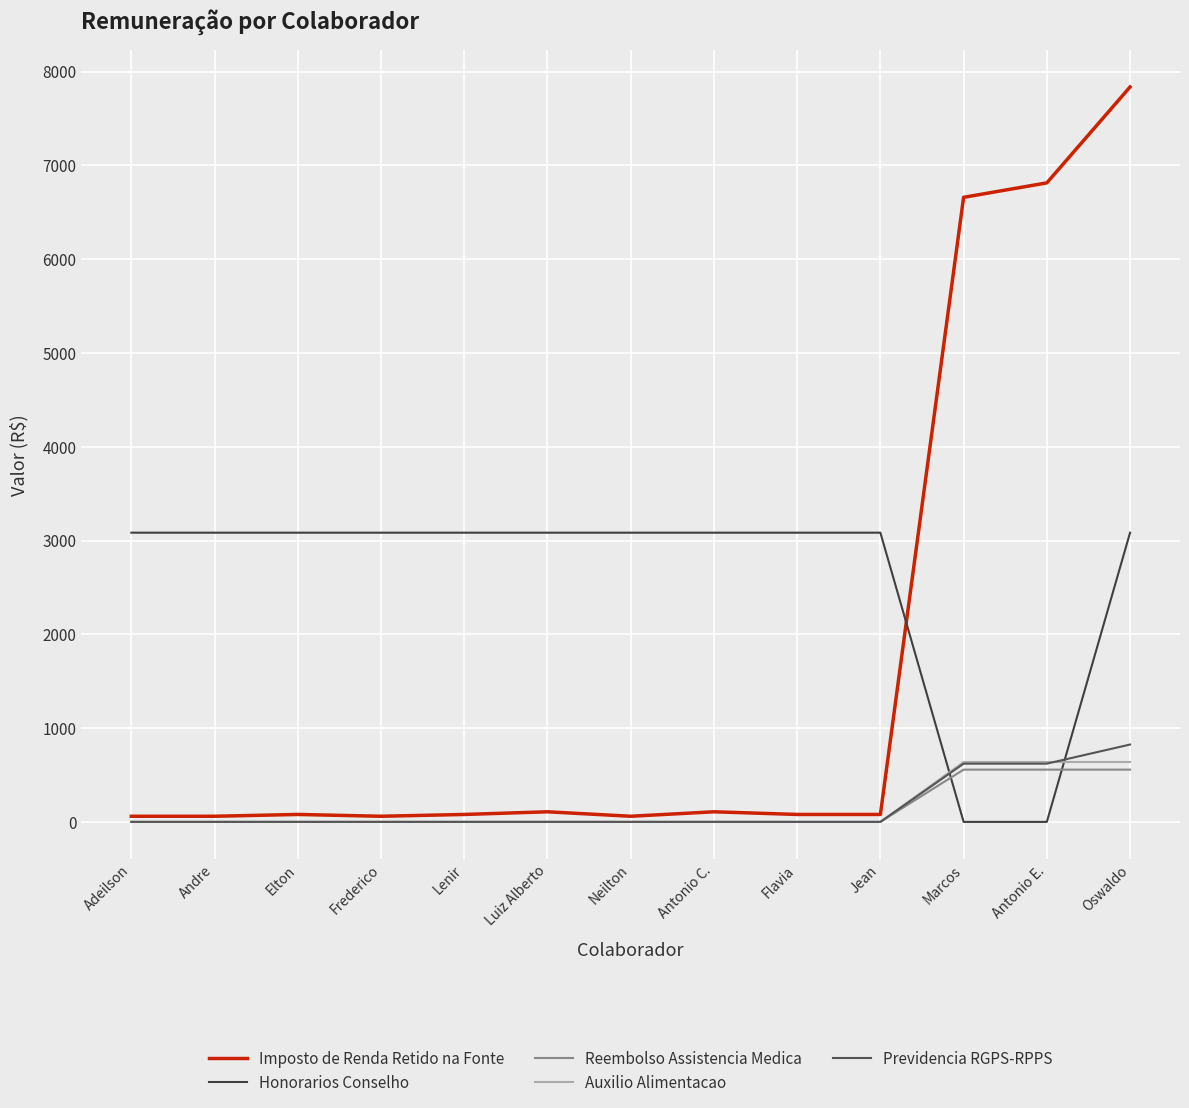

Where do Honorarios Conselho and Previdencia RGPS-RPPS first cross each other?

Jean and Marcos